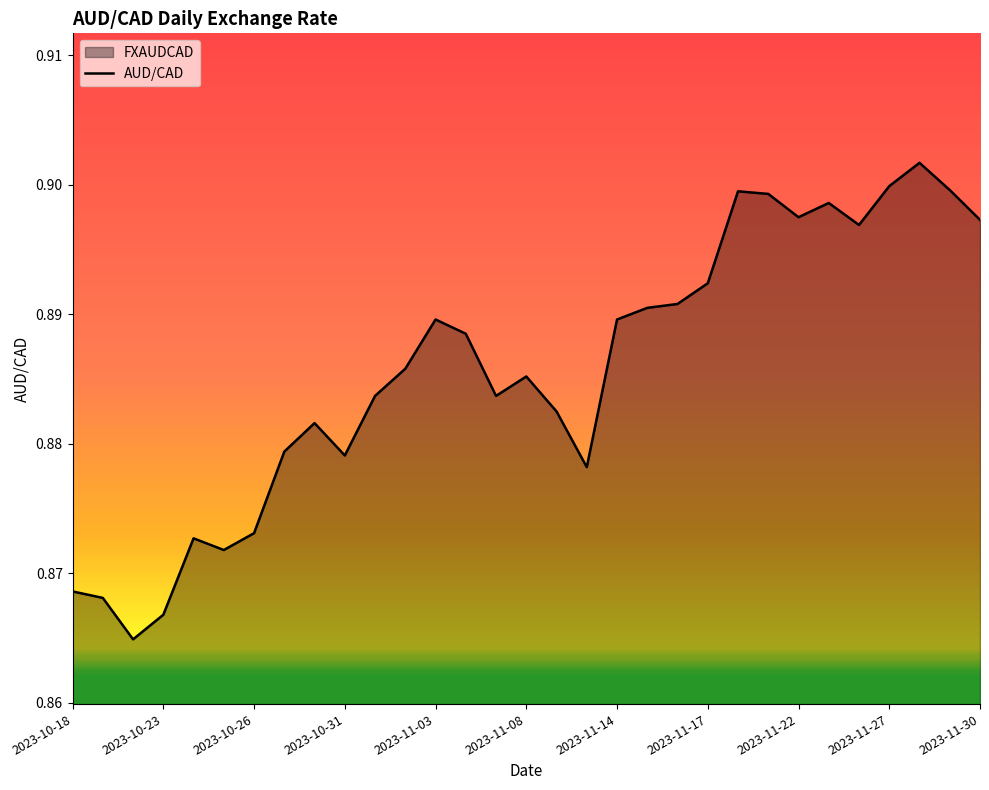

What is the smallest value displayed?

0.9